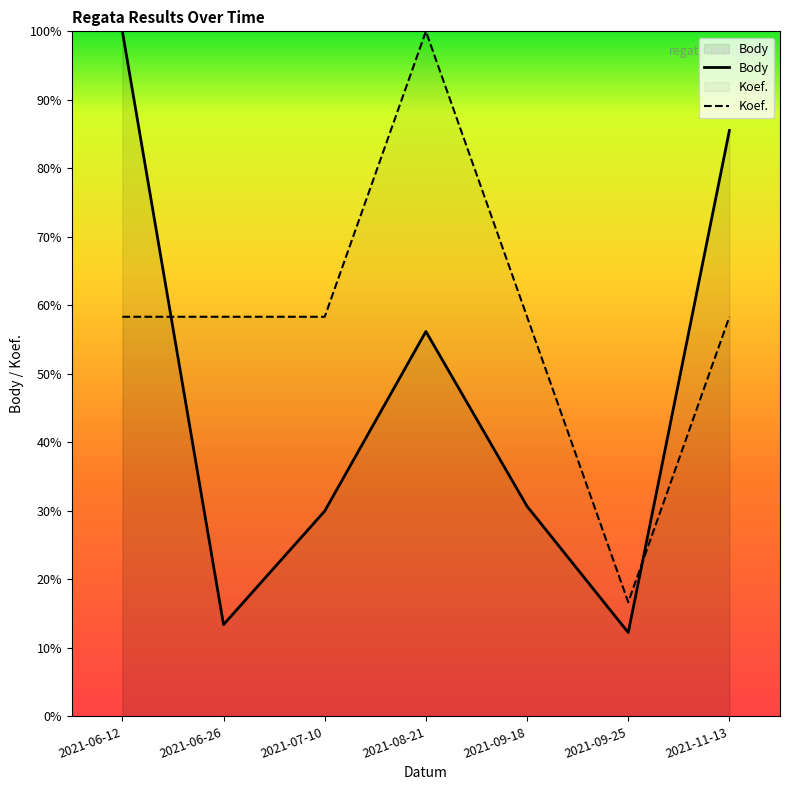

What are all the series names shown in the legend?

Body, Koef.